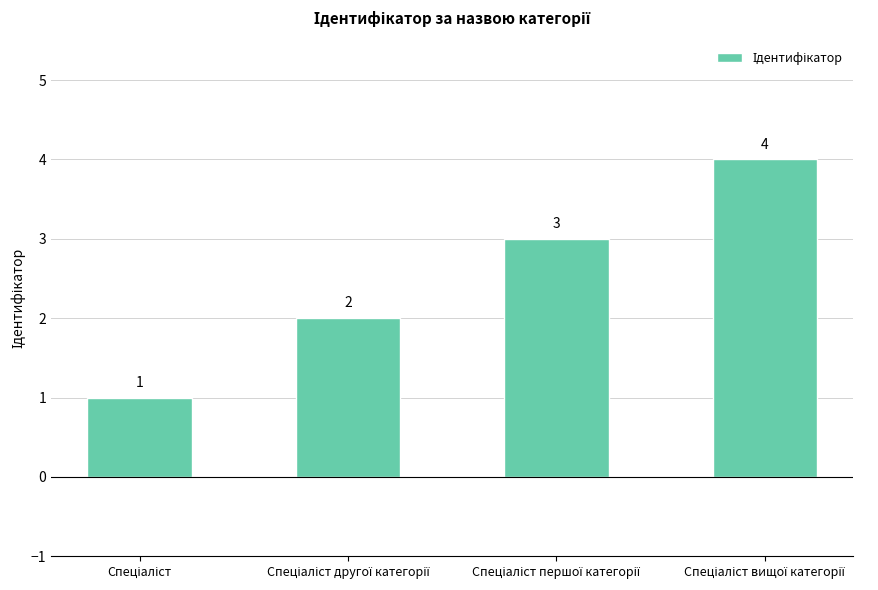

Reading left to right, extract all data points from this chart.

1	2	3	4